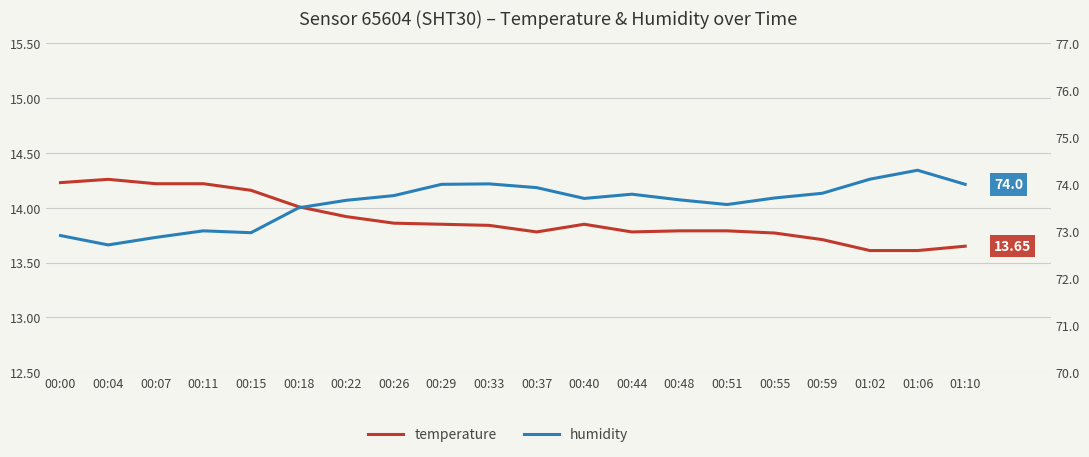

What are all the series names shown in the legend?

temperature, humidity